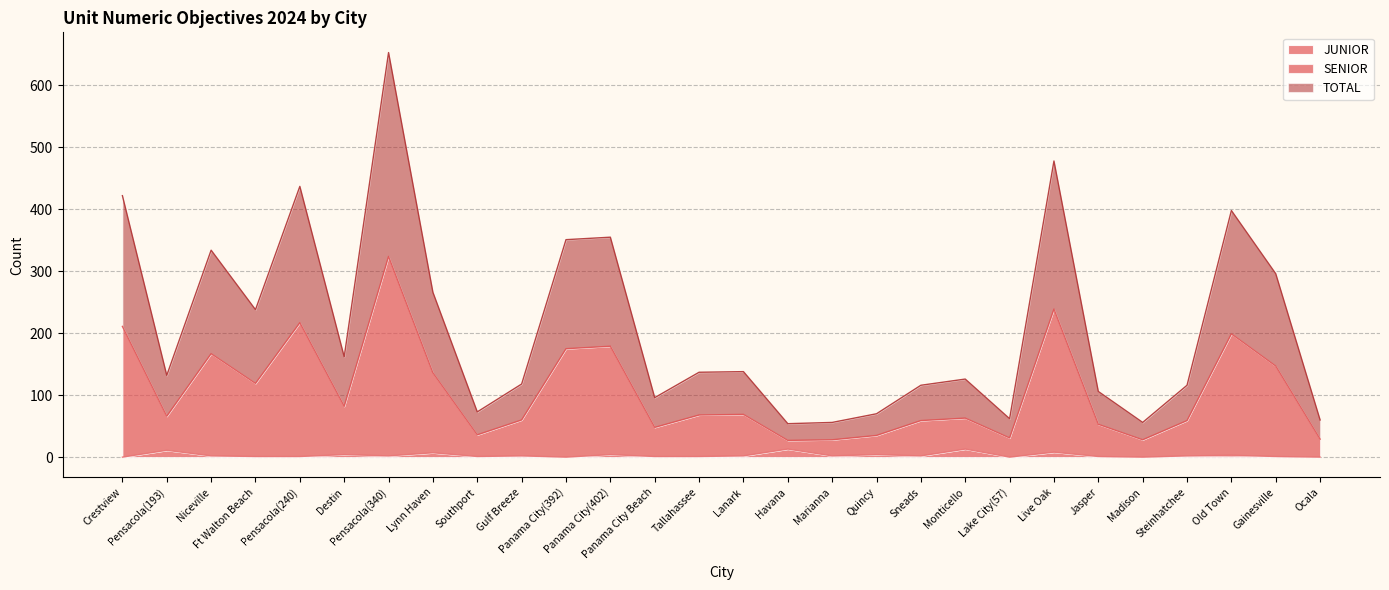

At which label is SENIOR closest to 353?

Panama City(392)